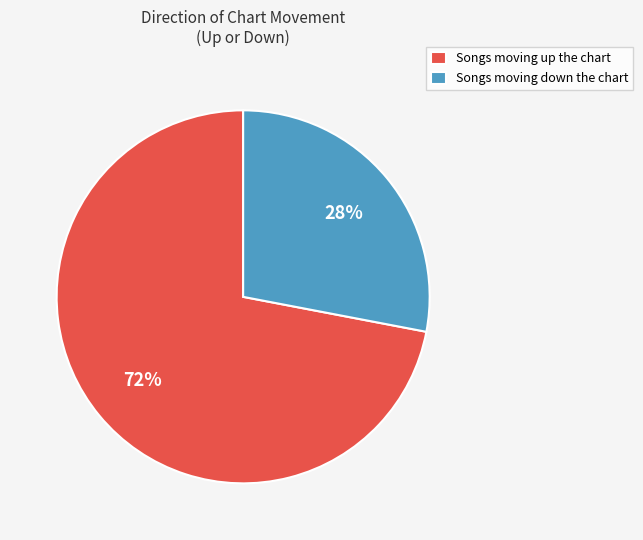

How many slices are in this pie chart?

2